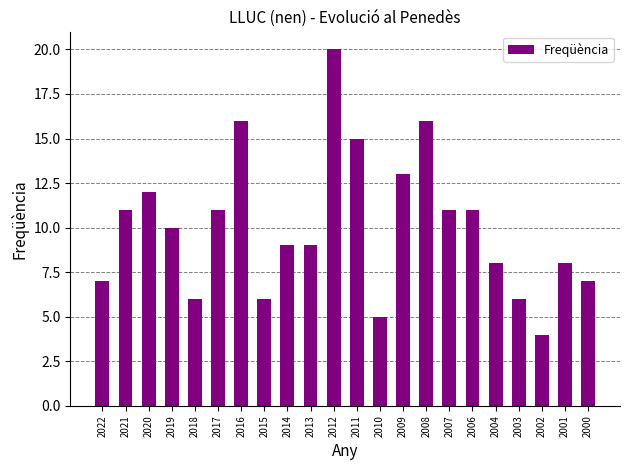

The chart shows a value of 6 at 2003. True or false?

True